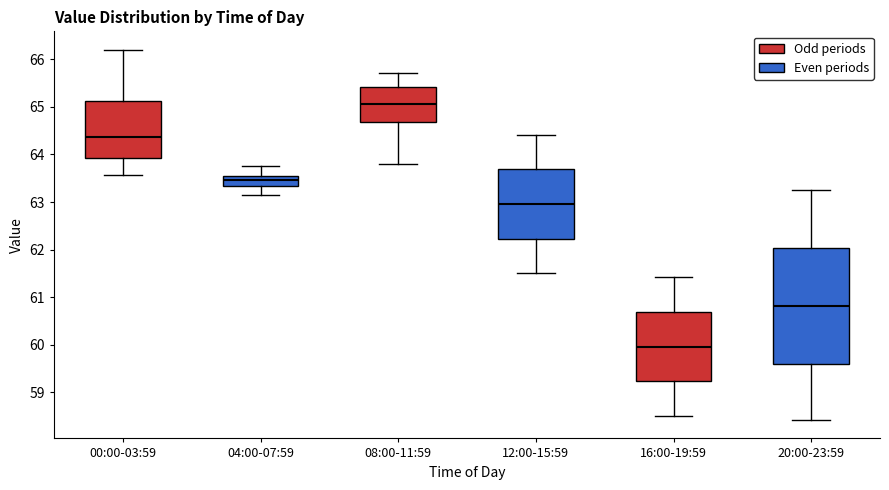

Which box's median line is the highest?

08:00-11:59